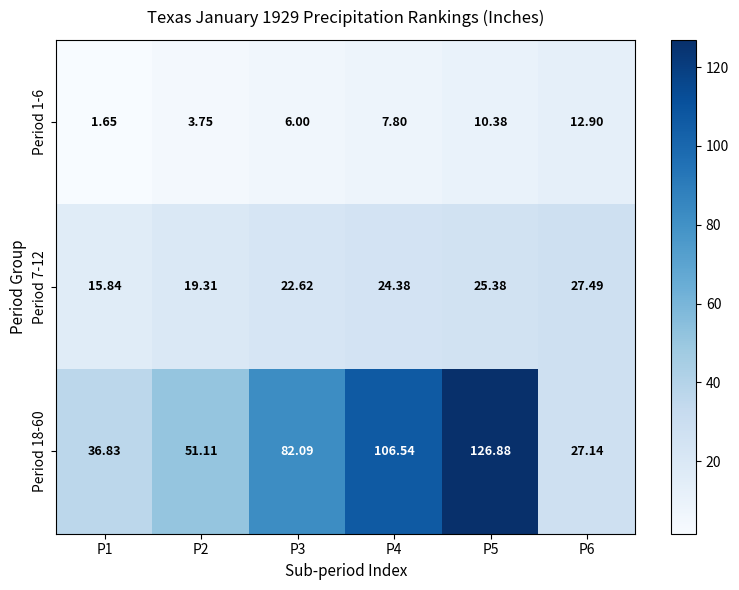

Is the value of Period 7-12 at P6 greater than the value of Period 1-6 at P6?

Yes